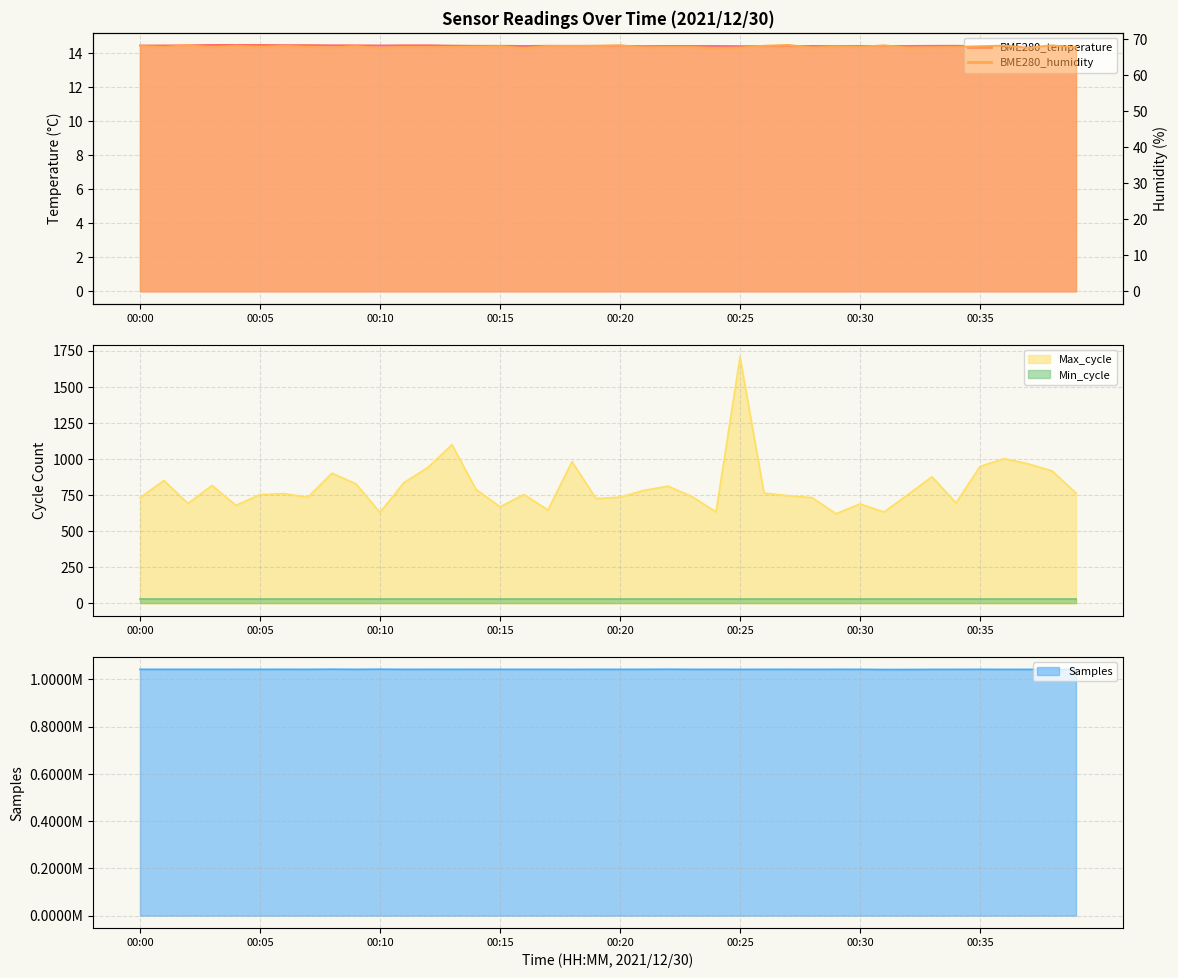

What is the spread (max minus min) of values at 00:17?

1041820.6